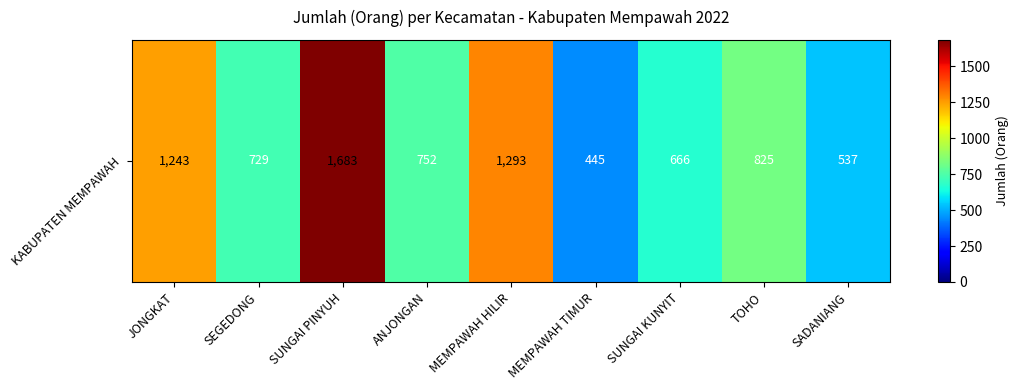

Which category has the lowest value across all series?

MEMPAWAH TIMUR